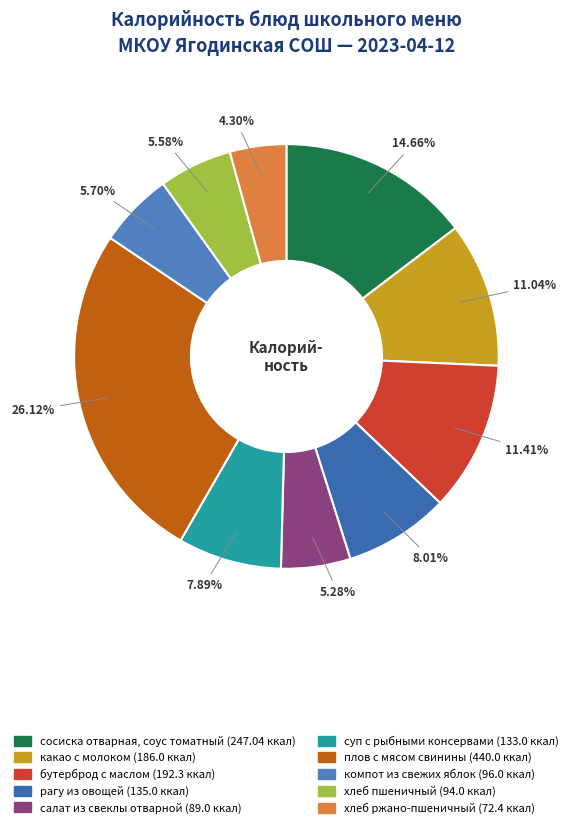

Rank the categories by value from highest to lowest.

плов с мясом свинины, сосиска отварная, соус томатный, бутерброд с маслом, какао с молоком, рагу из овощей, суп с рыбными консервами, компот из свежих яблок, хлеб пшеничный, салат из свеклы отварной, хлеб ржано-пшеничный